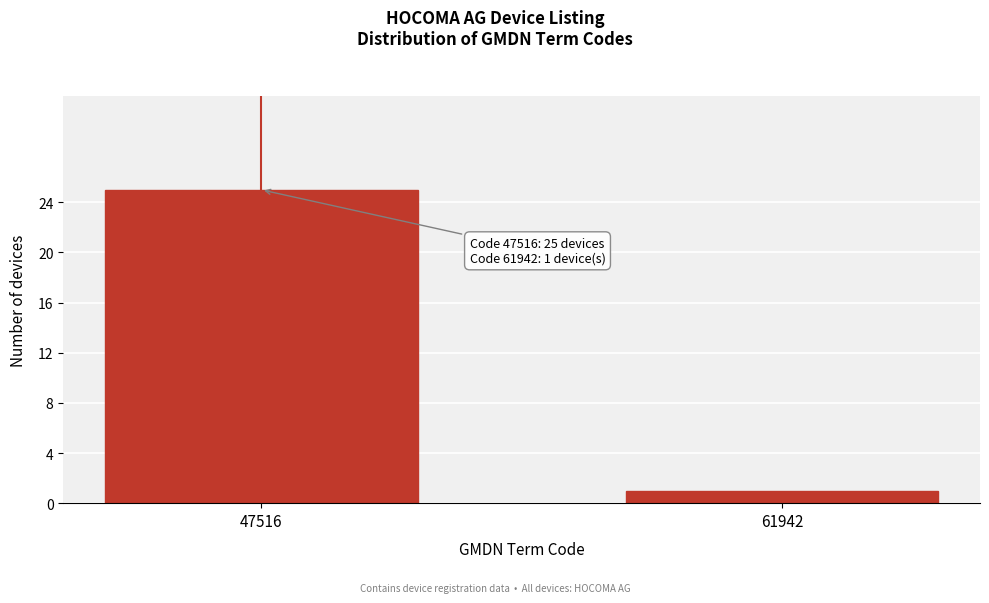

Reading left to right, transcribe all the data shown in this chart.

47516=25	61942=1